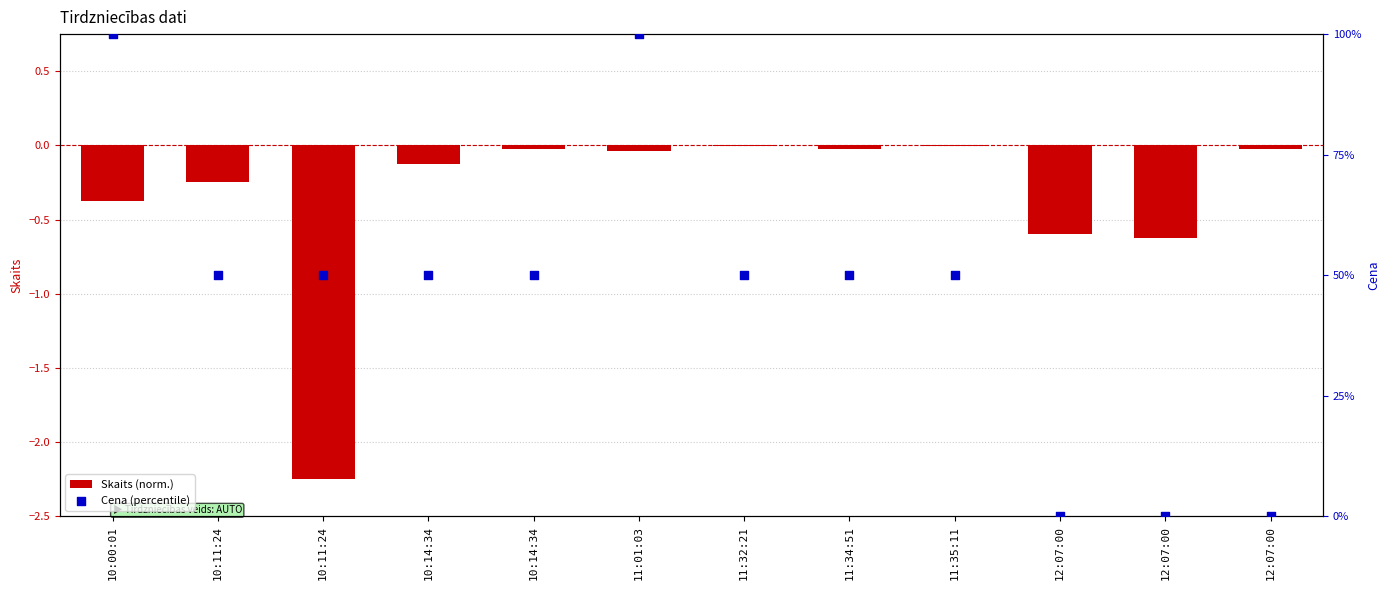

At which category is the sum across all series the highest?

11:01:03